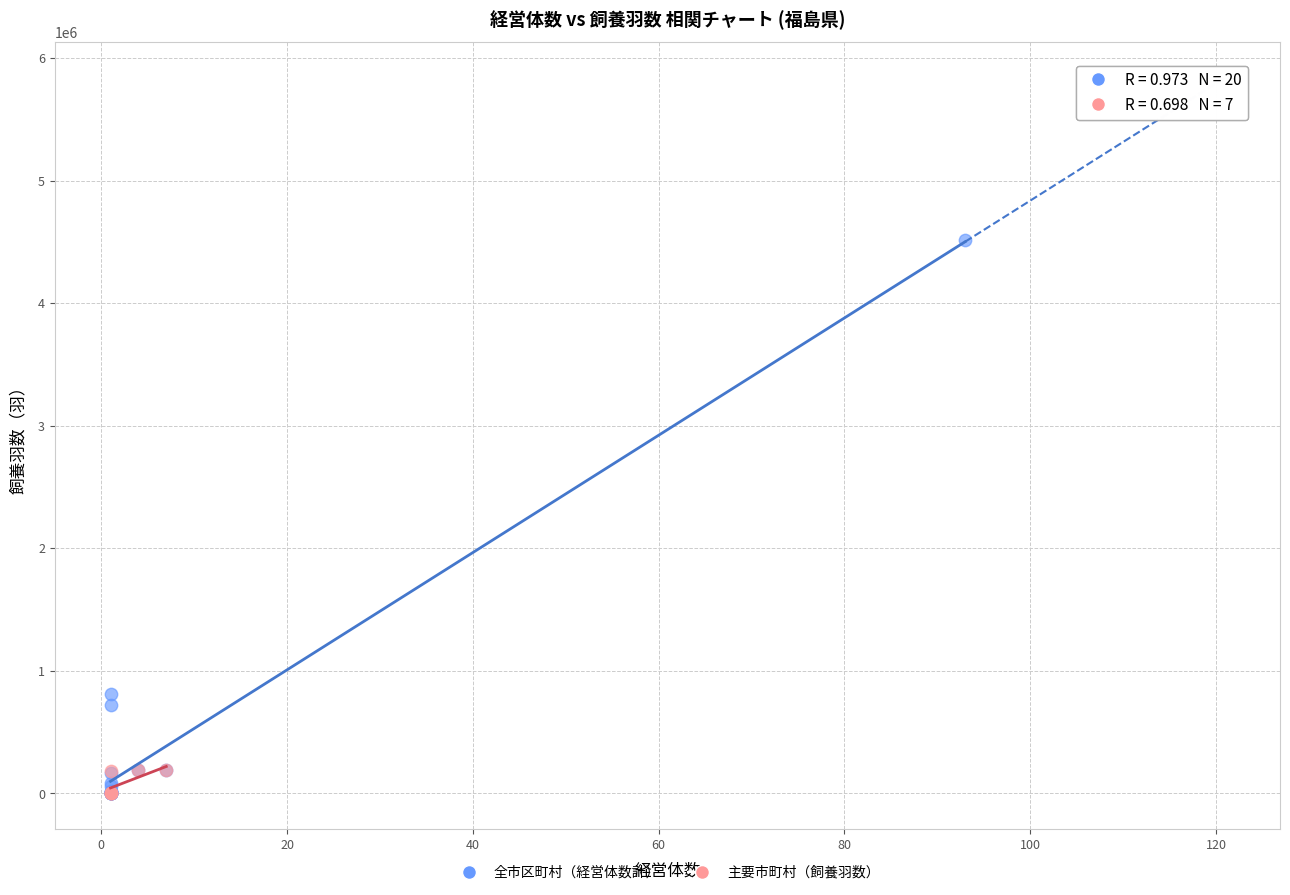

Which series has the widest spread of Y values?

全市区町村（経営体数計）